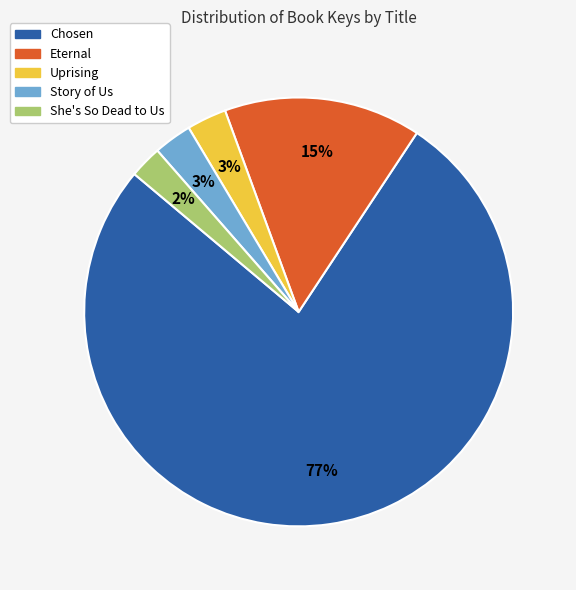

What percentage is the She's So Dead to Us slice, to the nearest percent?

2%